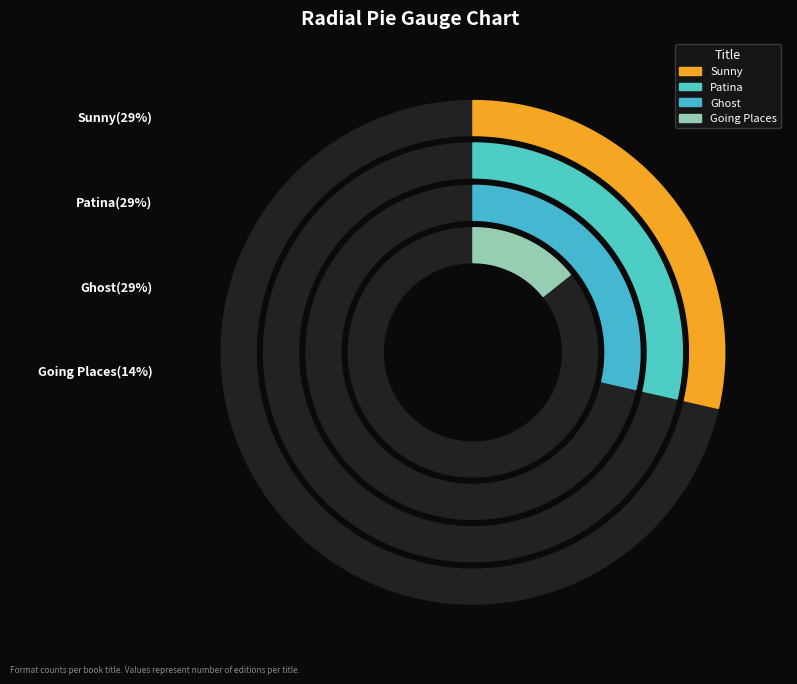

To the nearest percent, what percentage of the pie is Ghost?

29%